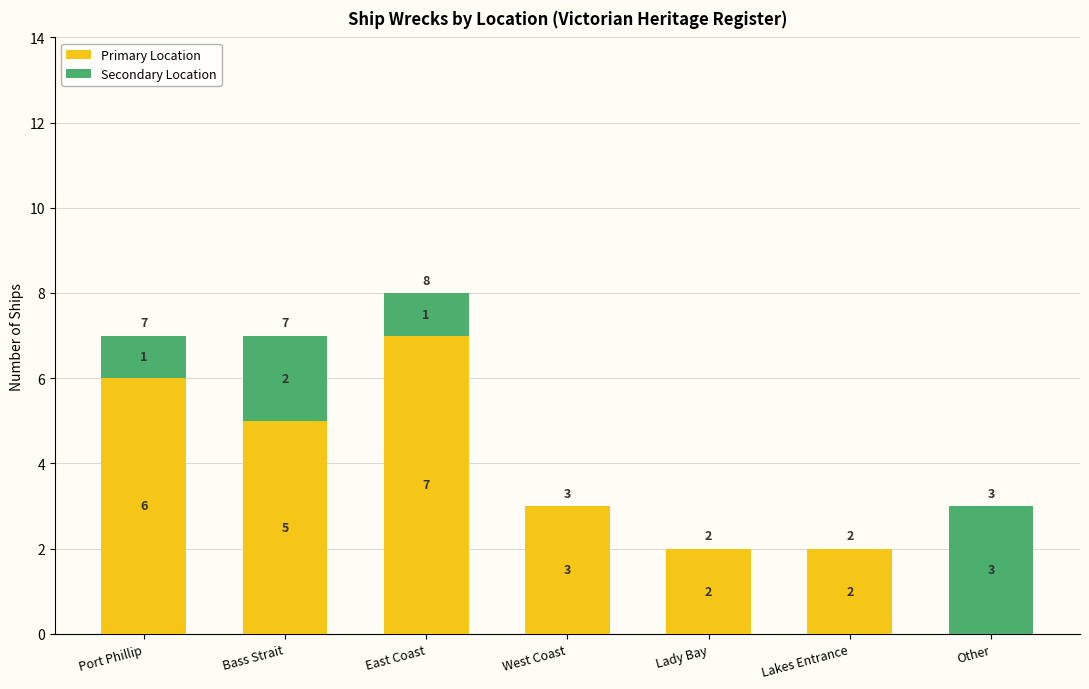

How many Primary Location values are between 2 and 6?

5